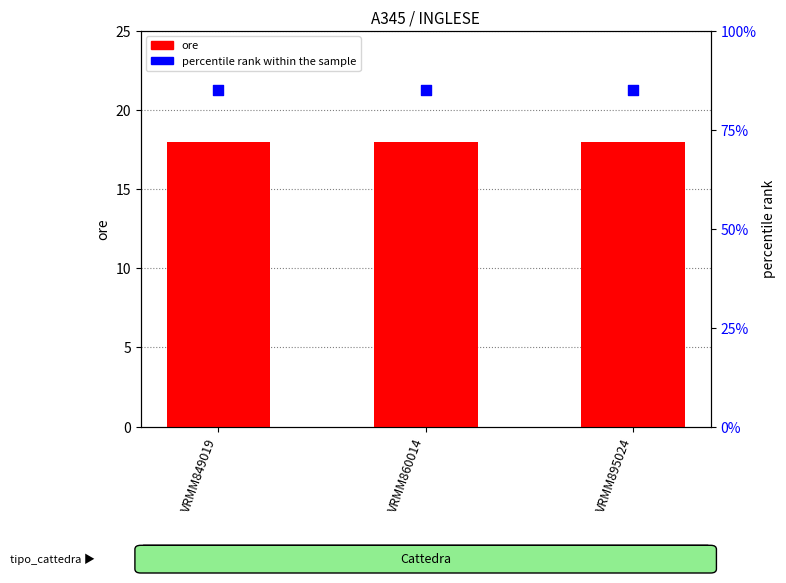

What is the total value across all series at VRMM860014?

103